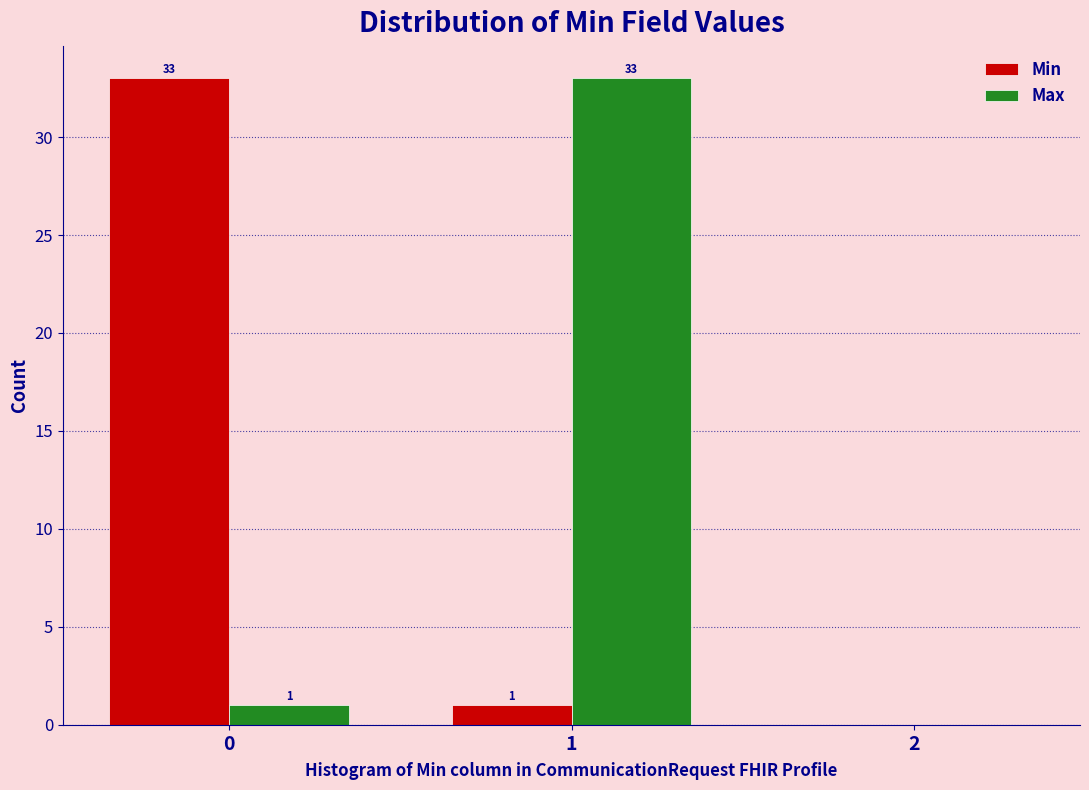

Reading right to left, list all the values displayed in this chart.

Min: 2=0	1=1	0=33
Max: 2=0	1=33	0=1